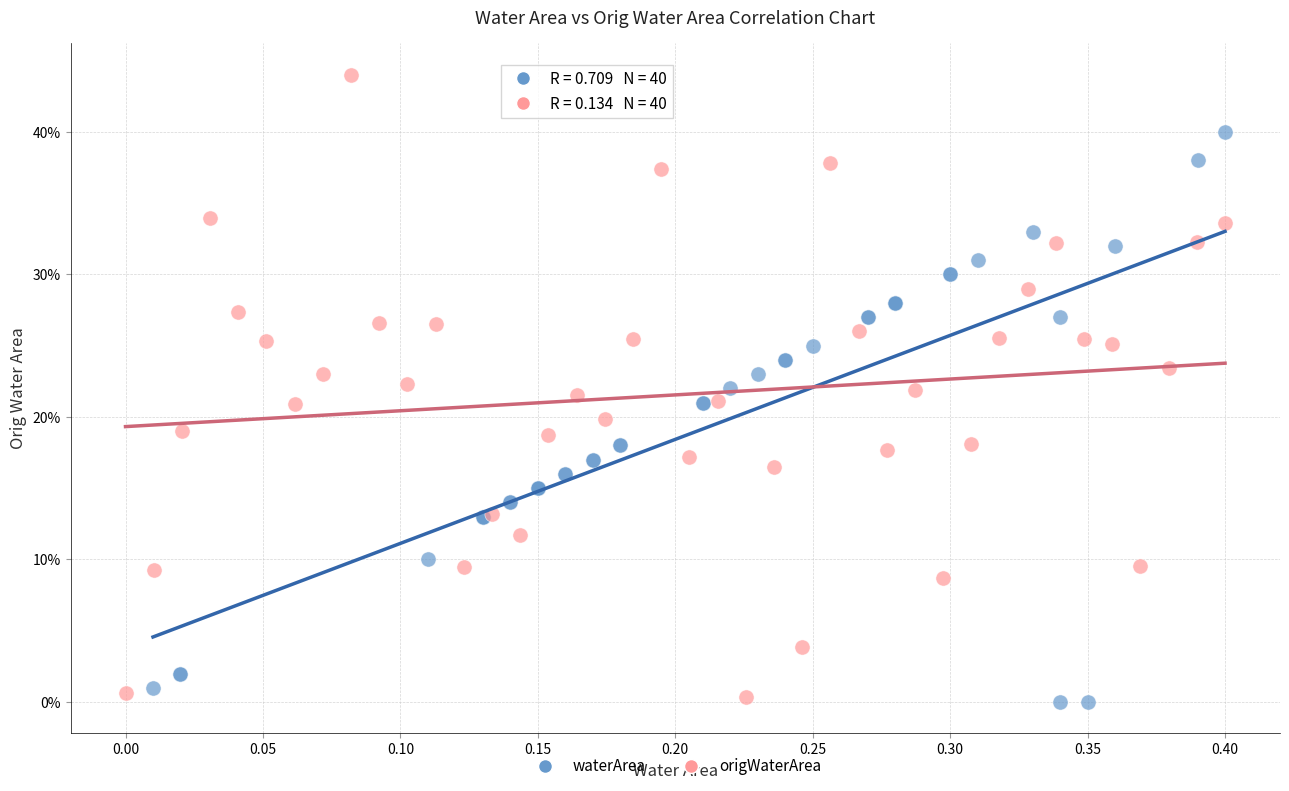

What are all the series names shown in the legend?

waterArea, origWaterArea